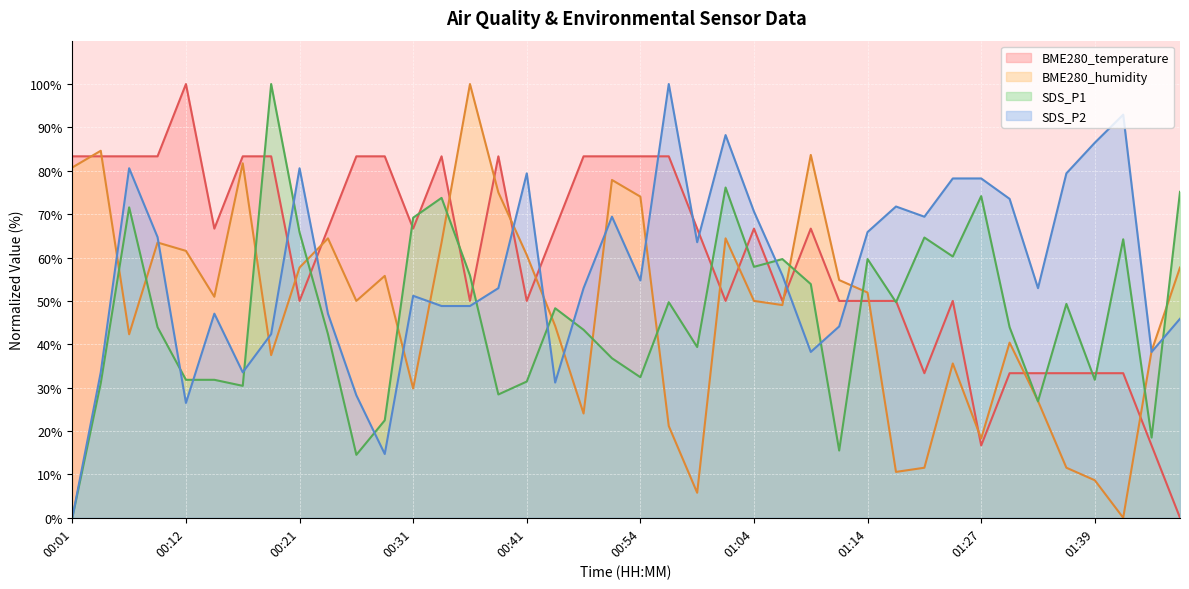

Is it true that BME280_temperature equals 50.0 at 00:21?

True